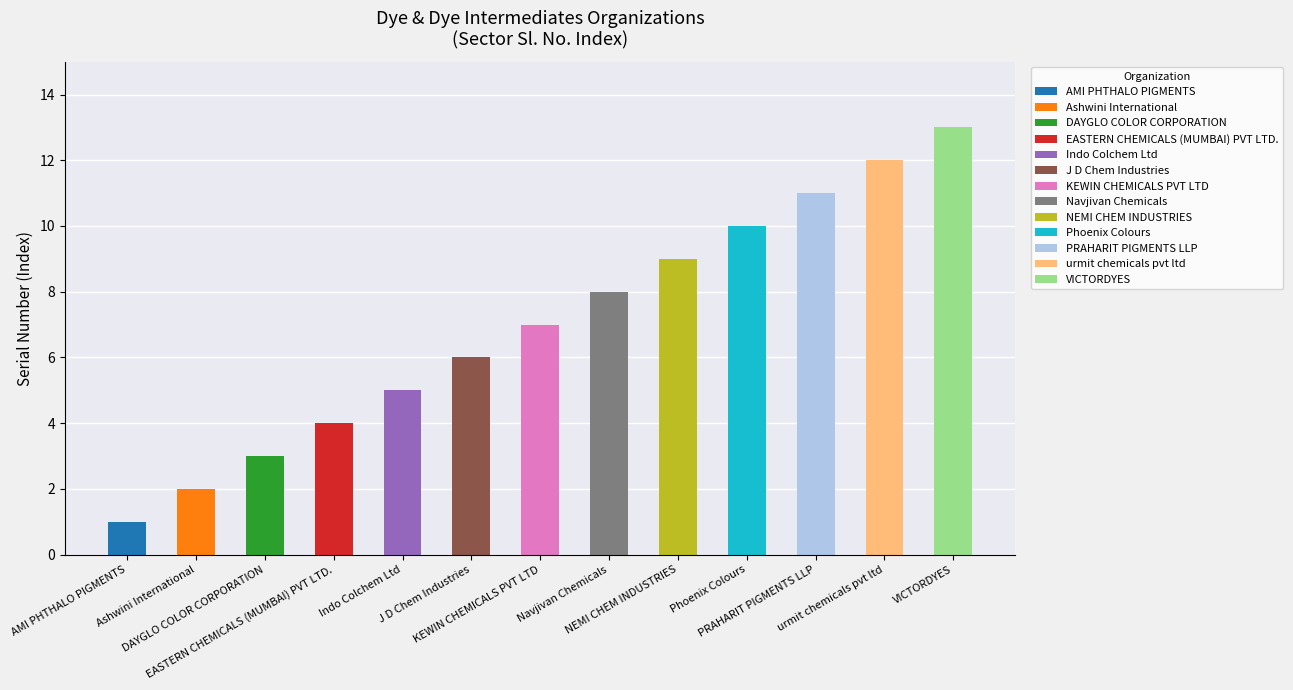

How many bars are there in total?

13